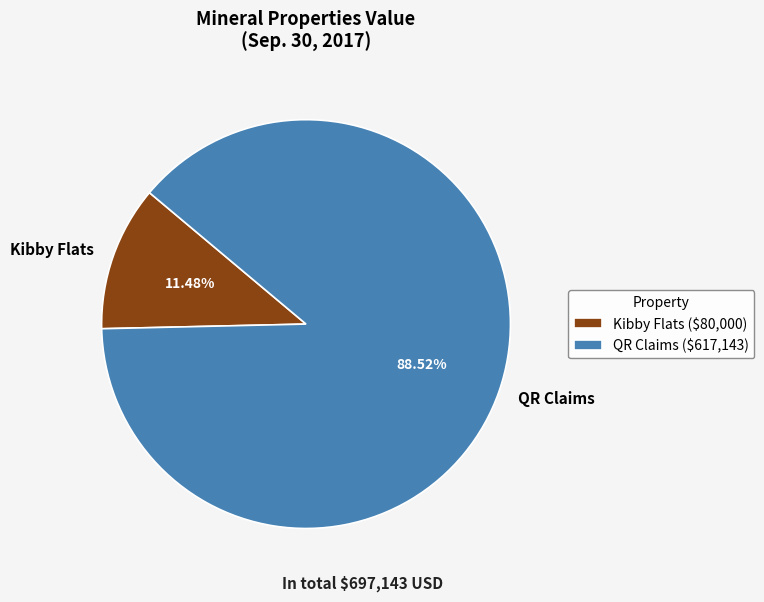

To the nearest percent, what is the difference between the QR Claims and Kibby Flats slice percentages?

77%